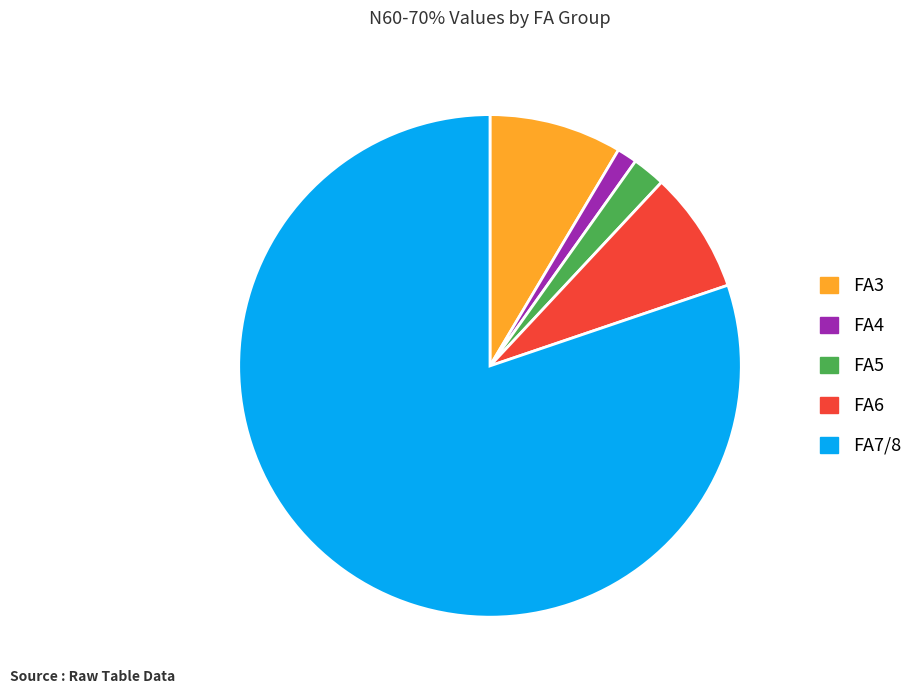

Approximately how many times larger is the value at FA4 compared to FA6?

0.2